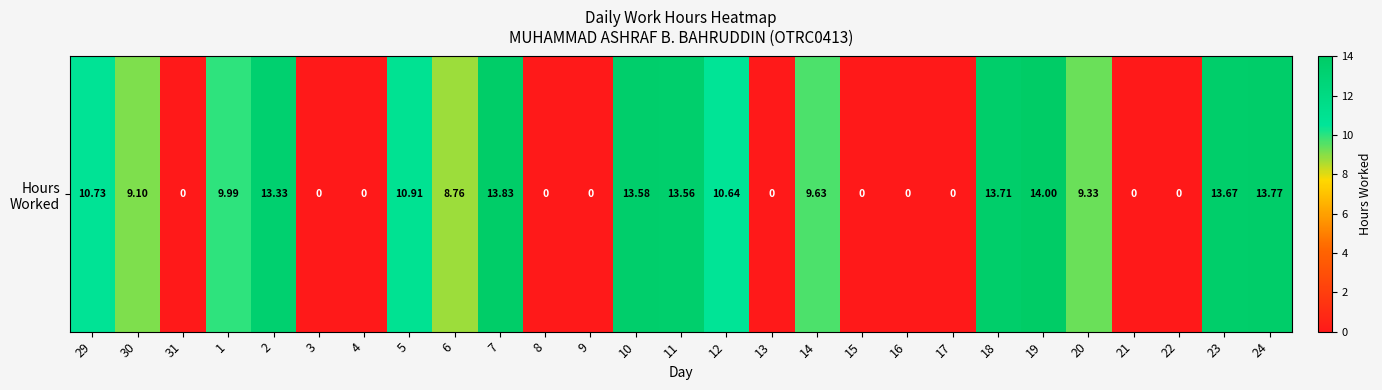

What is the ratio of the value at 10 to the value at 29?

1.3